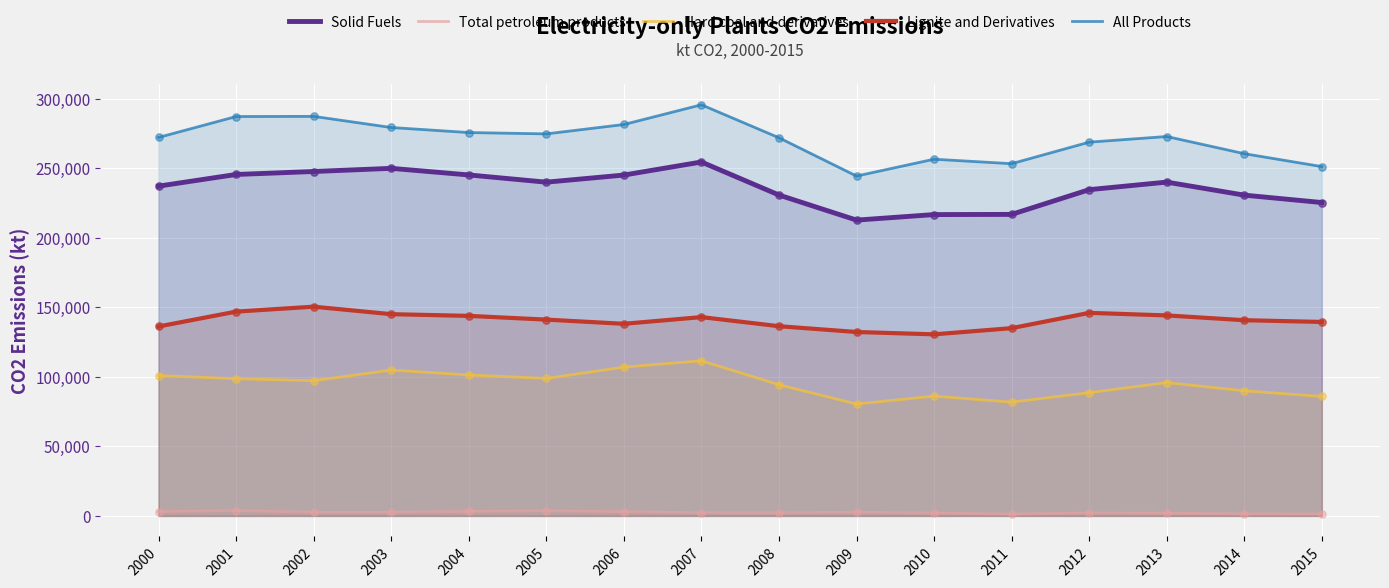

Which series reaches the maximum Y coordinate?

All Products